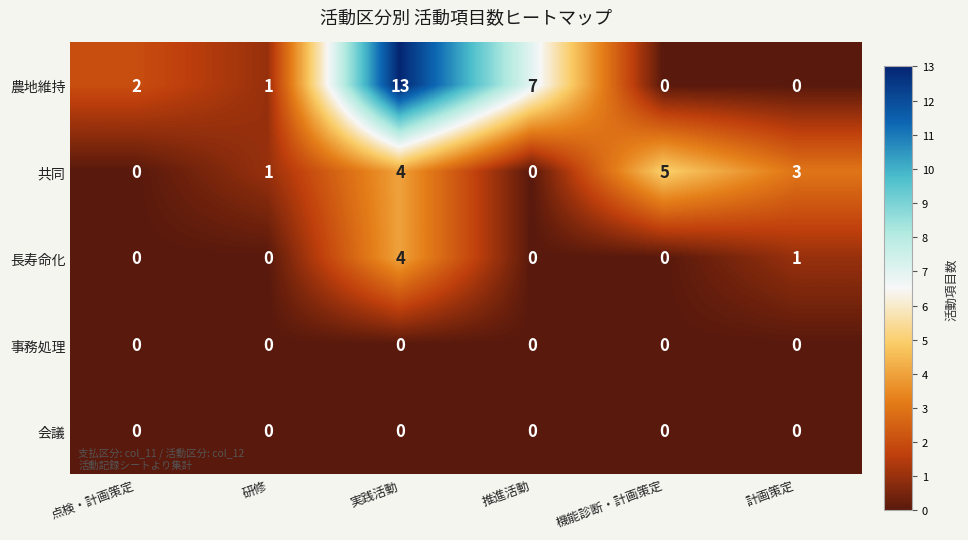

True or false: 長寿命化 has a value of -3 at 機能診断・計画策定.

False